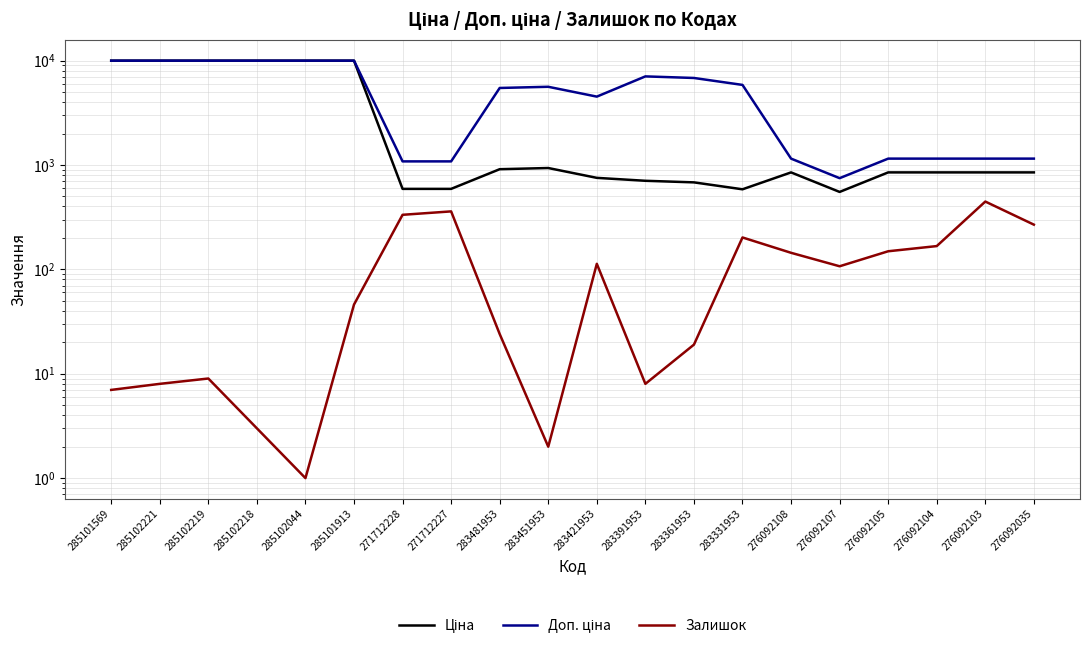

True or false: Залишок has more than 2 points higher than both neighbors.

True